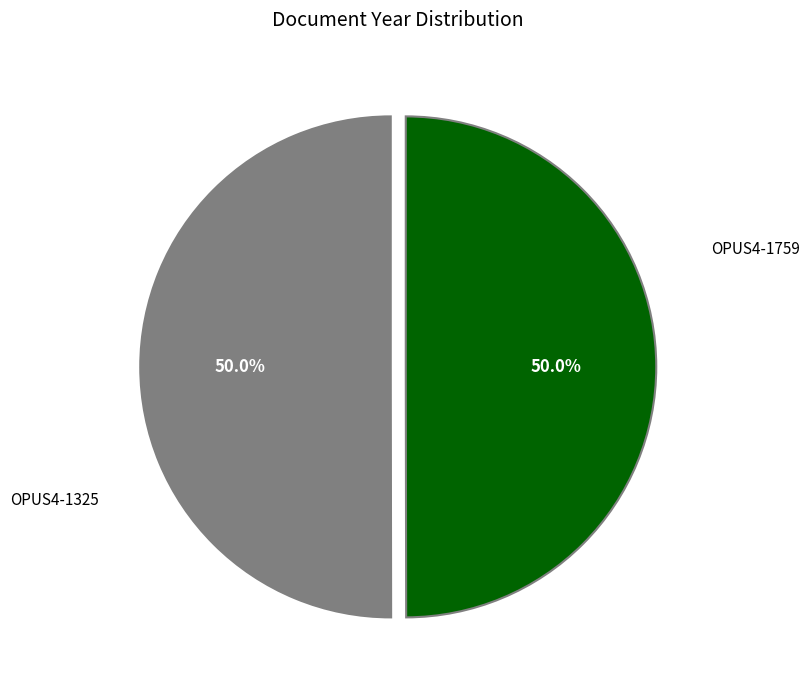

Which slice is the smallest?

OPUS4-1325